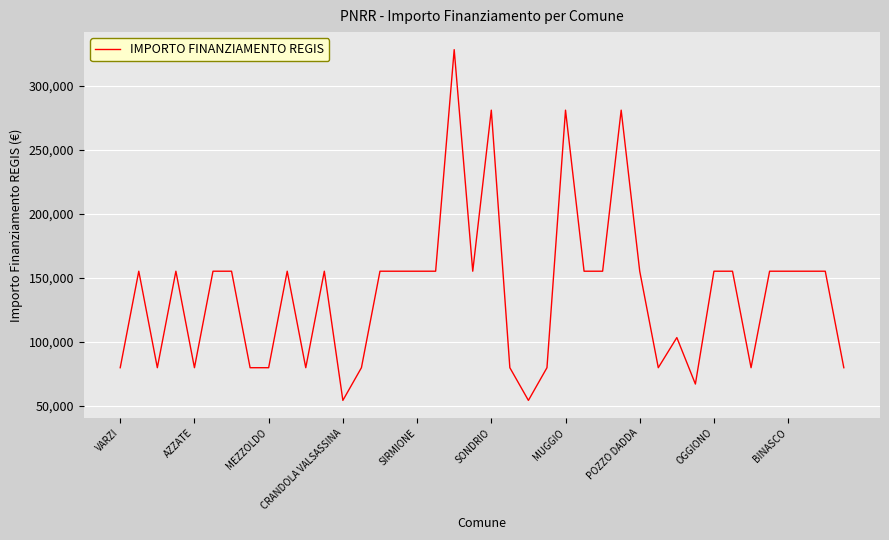

True or false: there are more than 2 points higher than both neighbors.

True